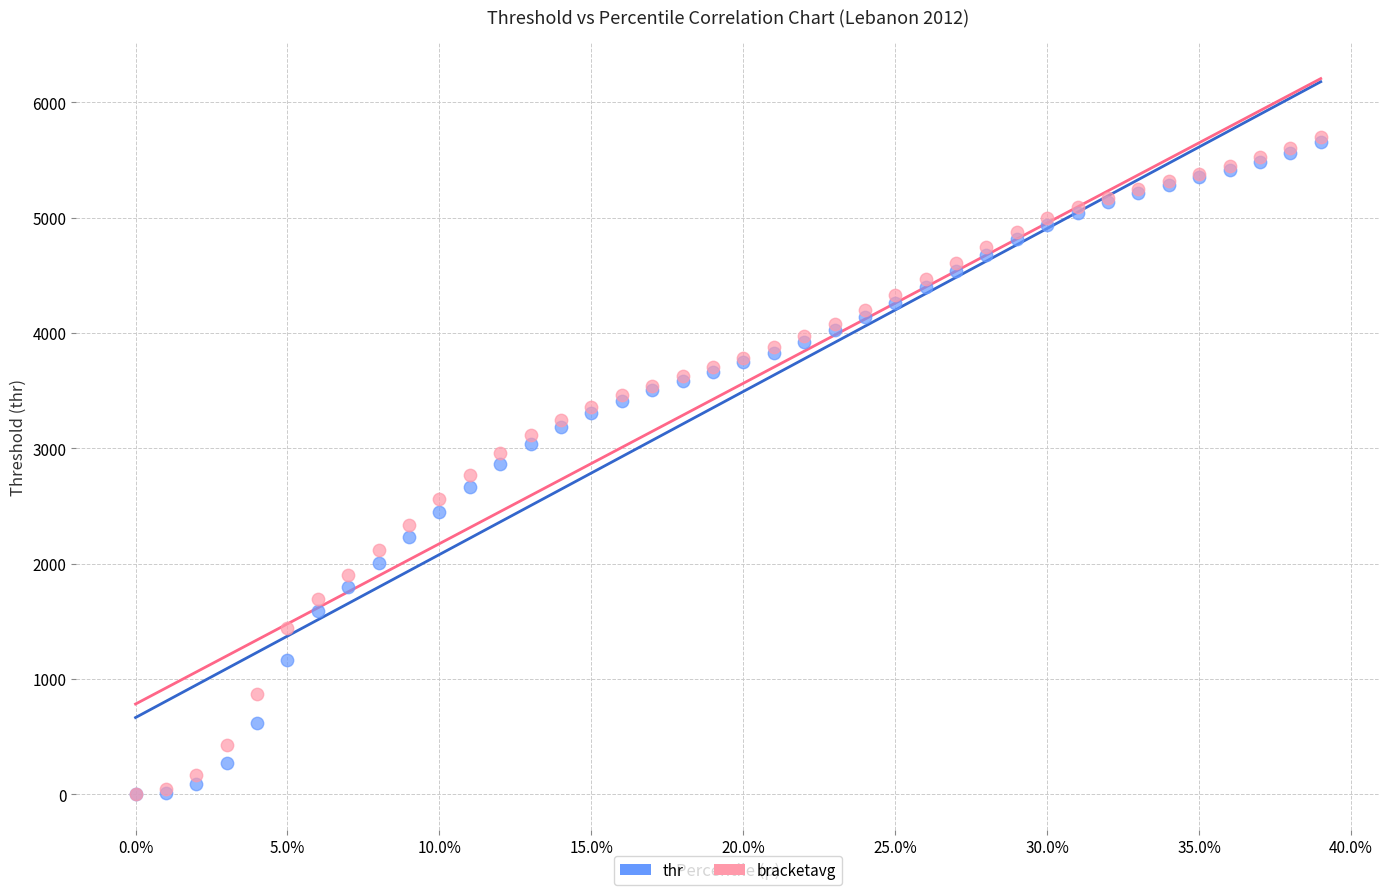

What are all the series names shown in the legend?

thr, bracketavg